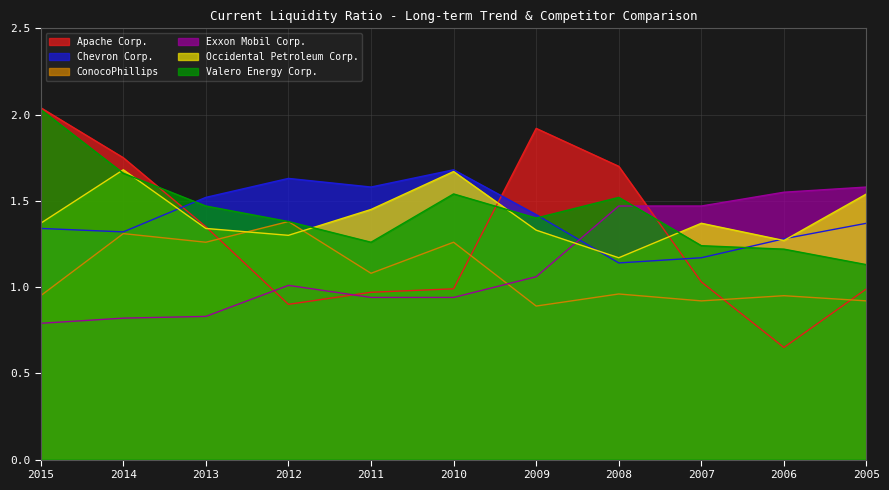

What is the approximate value of Exxon Mobil Corp. at 2008?

1.5